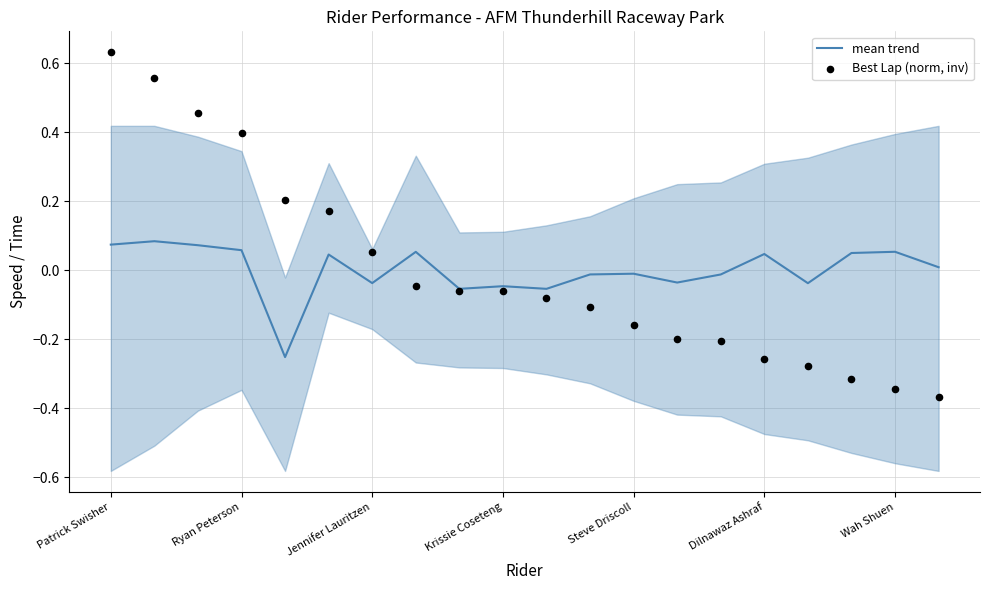

Which series has the largest total across all categories?

Best Lap (norm, inv)